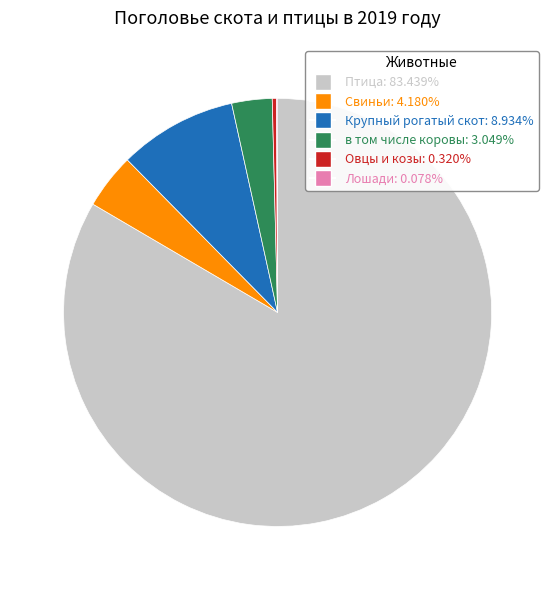

Does Птица: 83.439% represent more than half of the total?

Yes